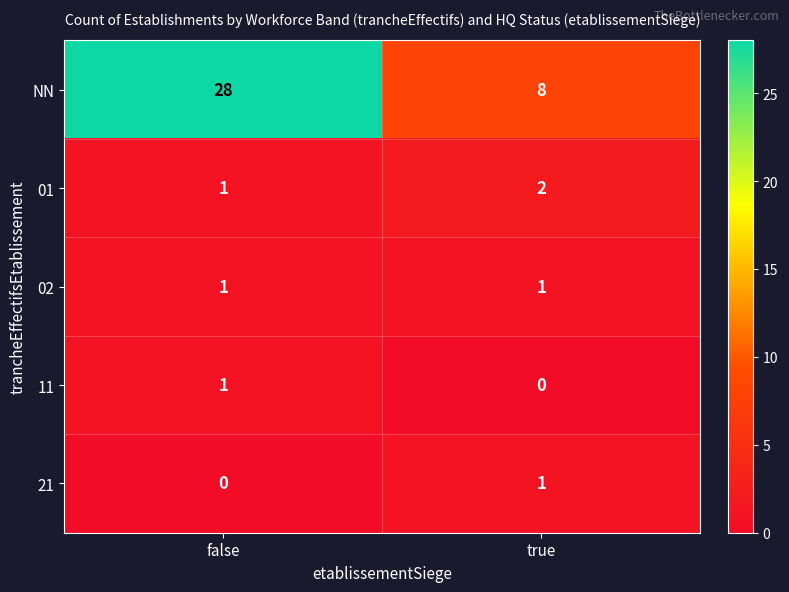

Rank the categories by 11 value from highest to lowest.

false, true